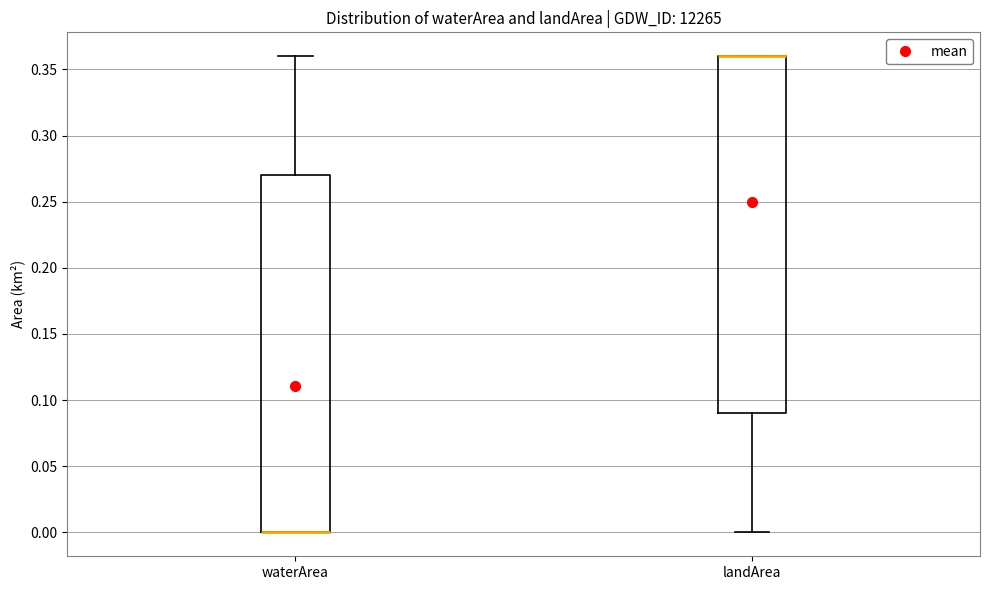

Reading left to right, read every box against the y-axis: the position of its median line, the range the box covers, and the ends of its whiskers. The values are not printed on the chart, so give them approximately, as read against the axis.

waterArea: median 0.00 (drawn on the box's lower edge), box 0.00 to 0.27, whiskers 0.00 to 0.36
landArea: median 0.36 (drawn on the box's upper edge), box 0.09 to 0.36, whiskers 0.00 to 0.36